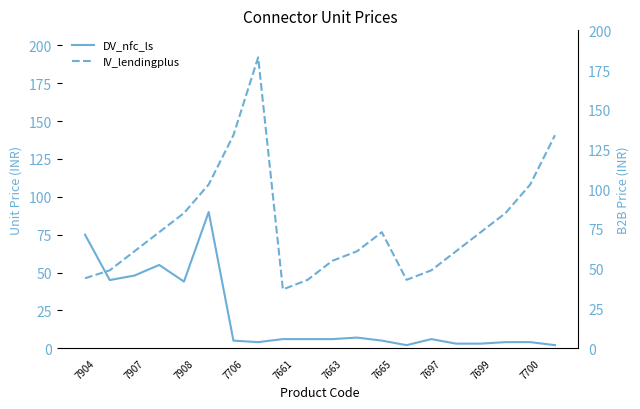

At how many categories does at least one series exceed 133?

3